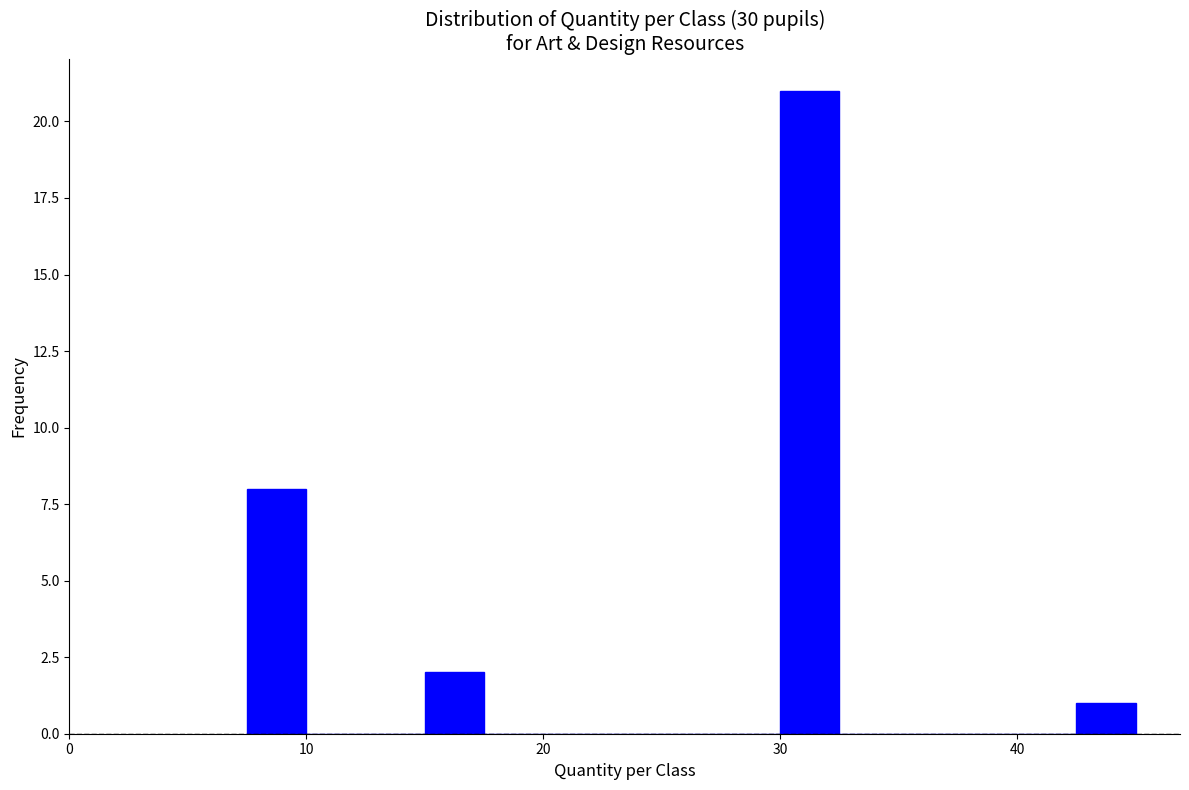

Read against the x-axis, roughly where is the centre of the tallest bar?

31